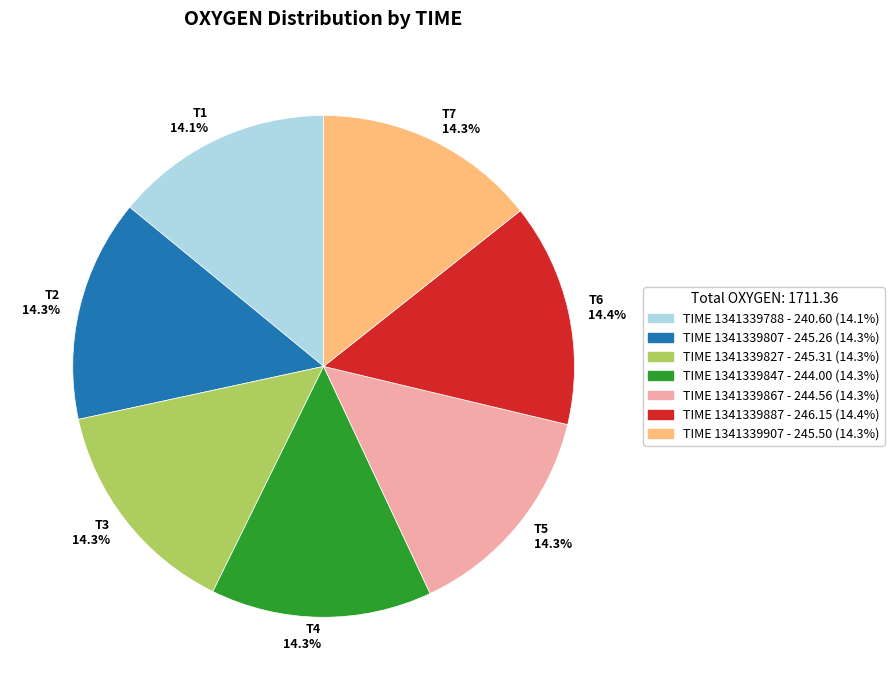

Count the number of slices in the pie.

7